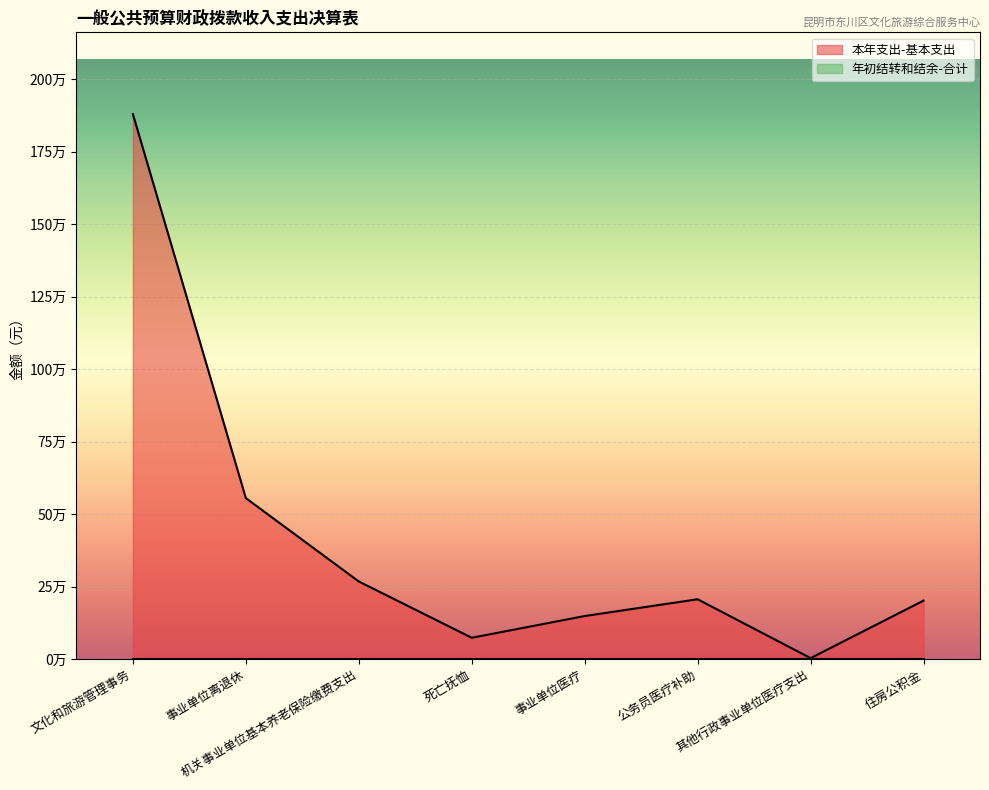

How many points are higher than both their immediate neighbors (excluding endpoints)?

1